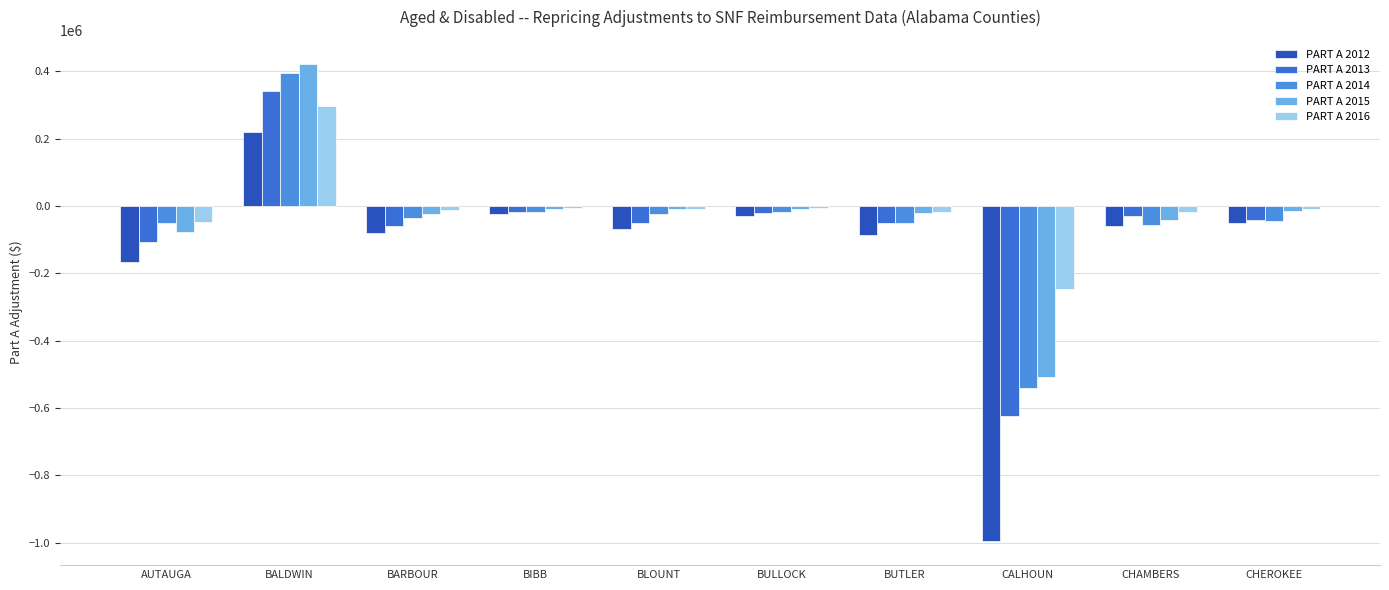

What is the lowest value of the PART A 2016 series?

-247669.5